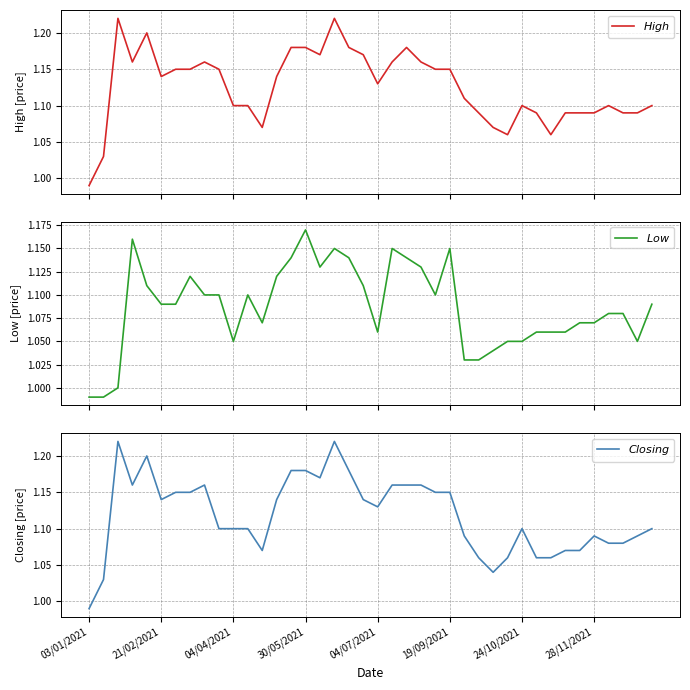

Which series has the largest range (max minus min)?

$High$